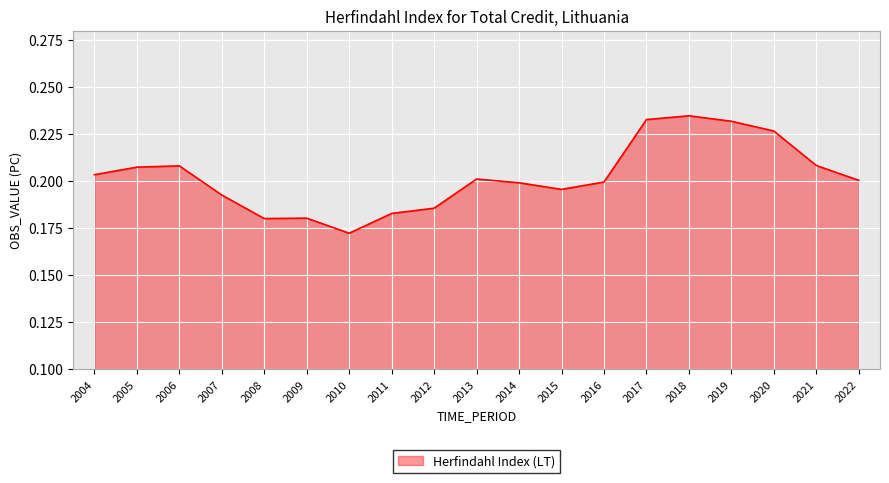

At which label is the value closest to 0?

2010